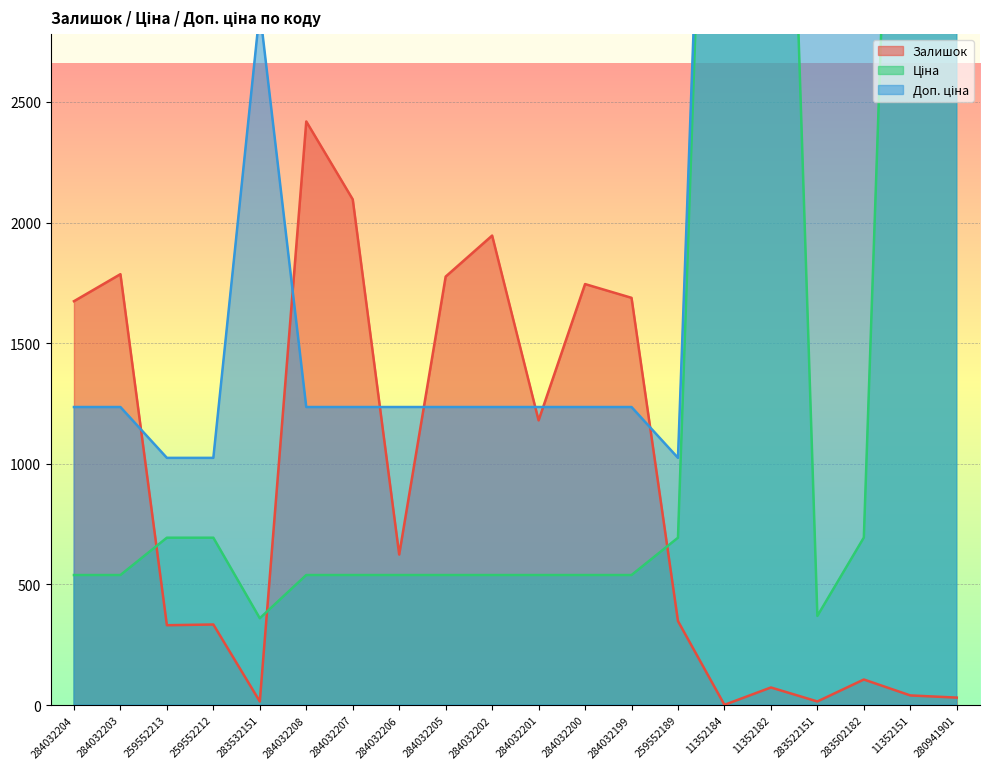

How many interior local valleys does the Ціна series have?

2